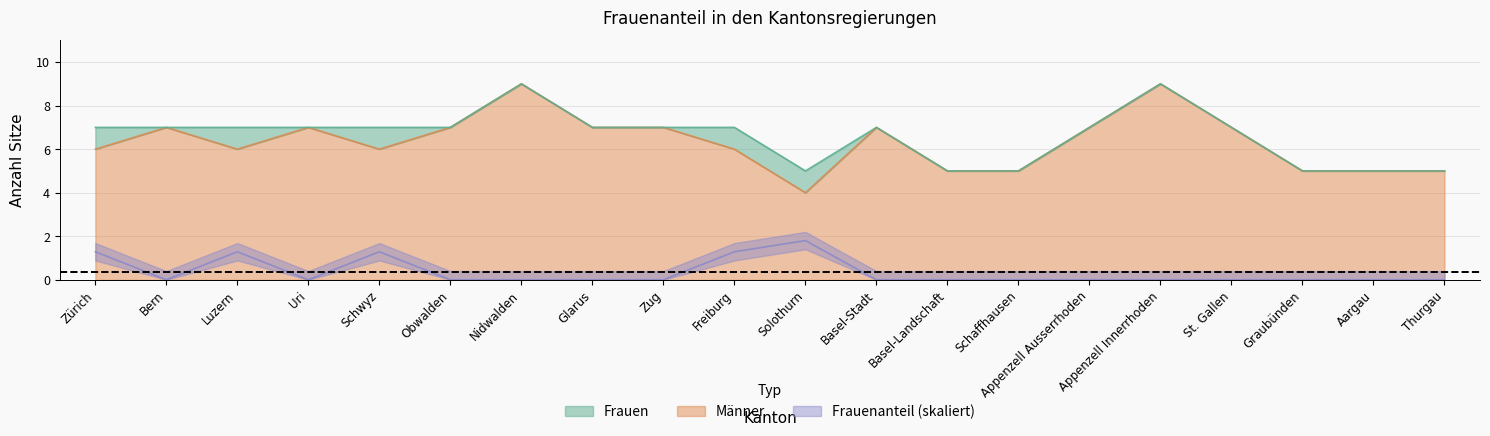

Count the Männer values in the range 5 to 7.

17